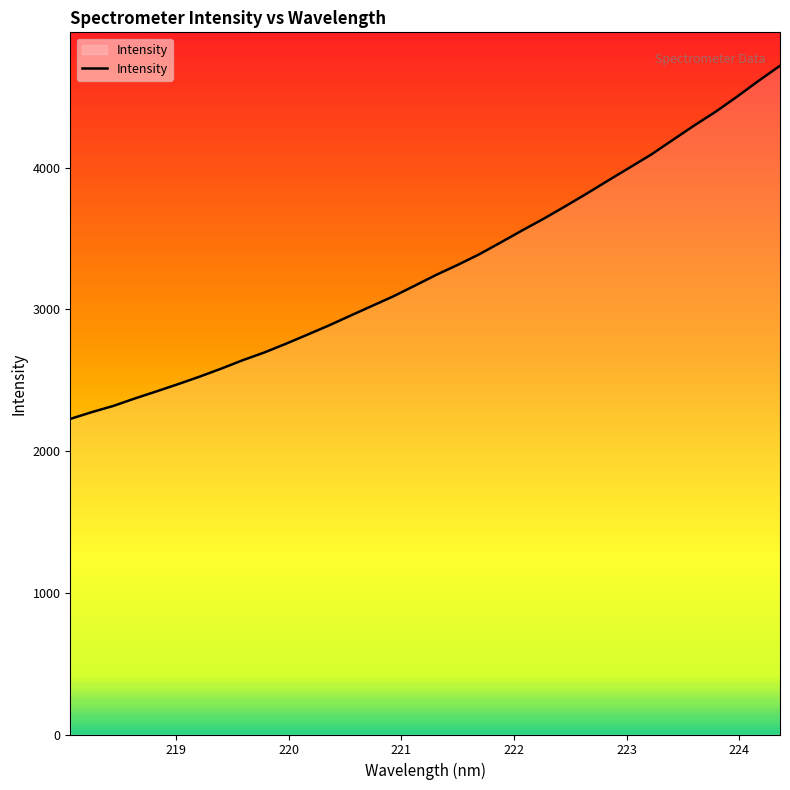

What is the greatest value displayed?

4718.9